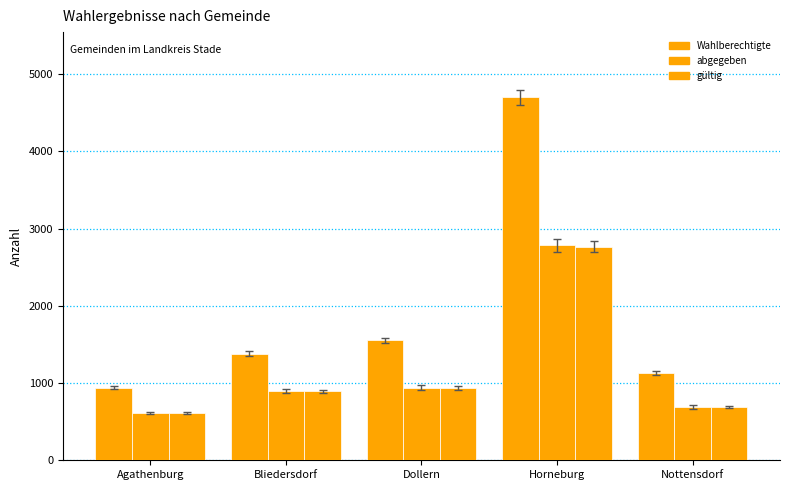

Reading left to right, list all the values displayed in this chart.

Wahlberechtigte: Agathenburg=941	Bliedersdorf=1383	Dollern=1553	Horneburg=4700	Nottensdorf=1132
abgegeben: Agathenburg=613	Bliedersdorf=899	Dollern=941	Horneburg=2786	Nottensdorf=691
gültig: Agathenburg=611	Bliedersdorf=892	Dollern=935	Horneburg=2767	Nottensdorf=689